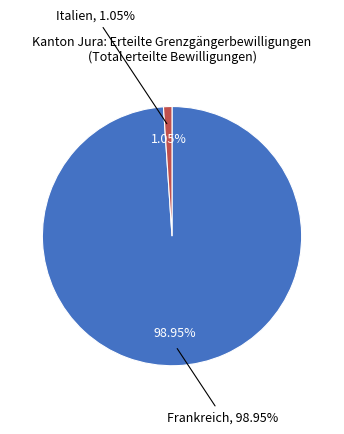

To the nearest percent, what is the difference between the largest and smallest slice percentages?

98%